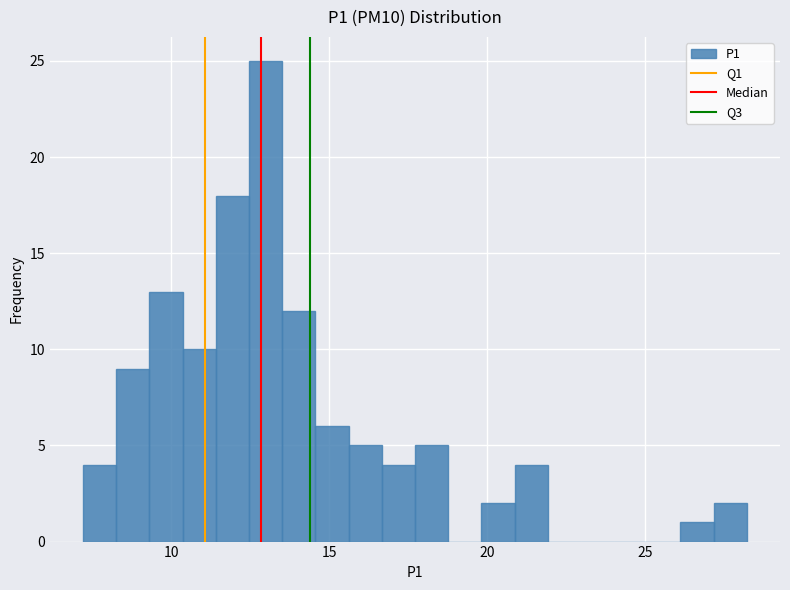

Around what value on the x-axis is the tallest bar? Give the approximate position of its centre, as read against the axis.

13.0